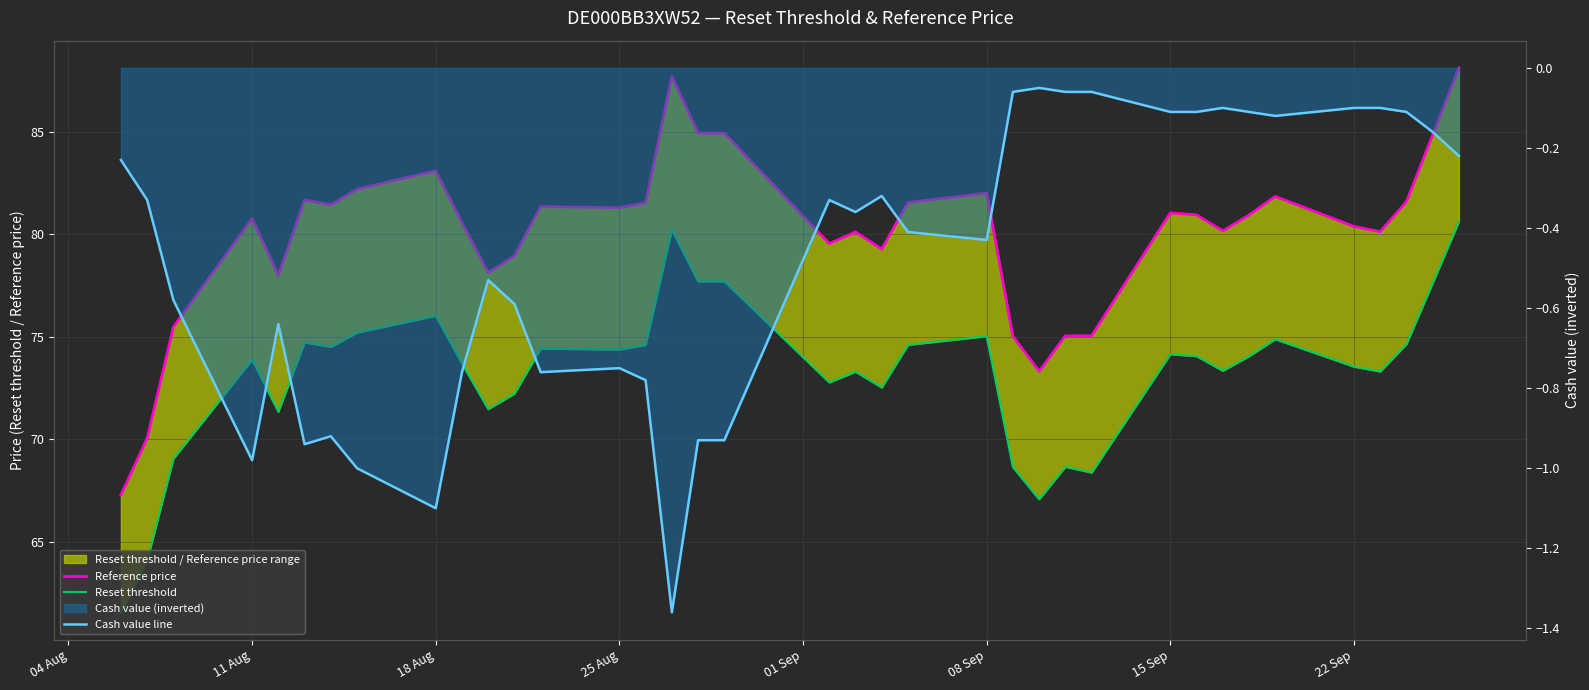

List the series in order of their peak value, lowest first.

Cash value line, Reset threshold, Reference price